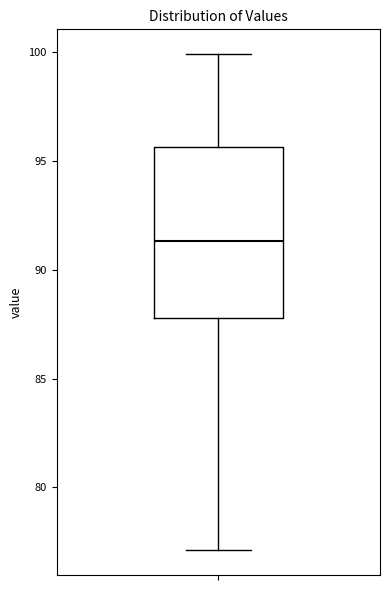

Transcribe this box plot: give where the median line is, the range the box spans, and where the two whiskers end, as read against the y-axis. The values are not printed on the chart, so give them approximately, as read against the axis.

median 91.5, box 88.0 to 95.5, whiskers 77.0 to 100.0